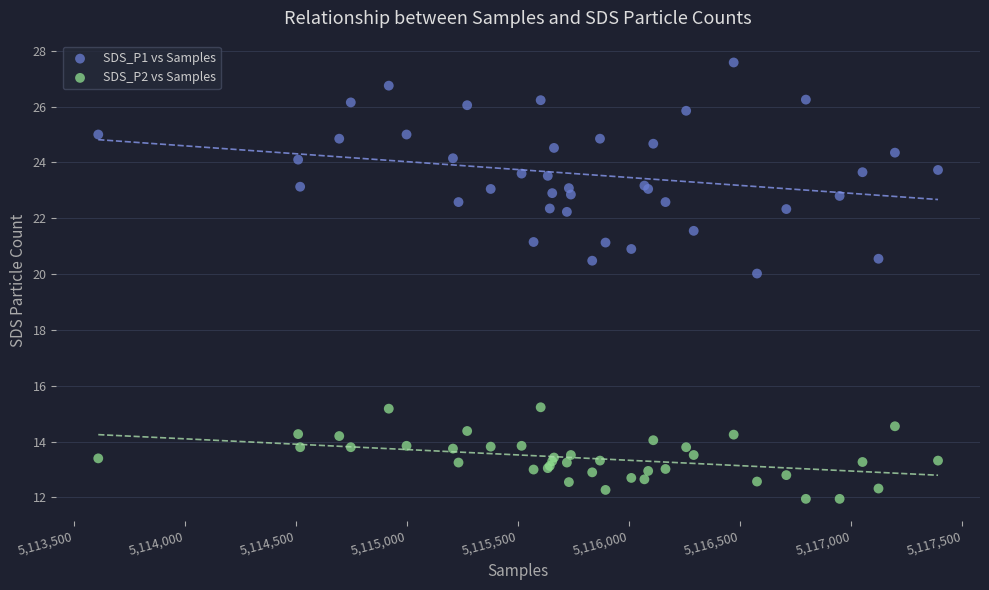

Which series reaches the maximum Y coordinate?

SDS_P1 vs Samples